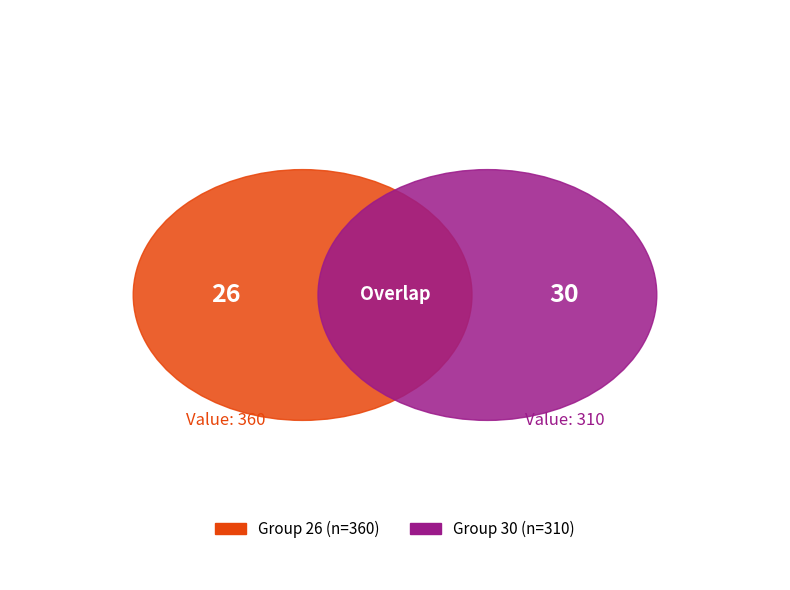

To the nearest percent, what portion does 26 represent?

54%